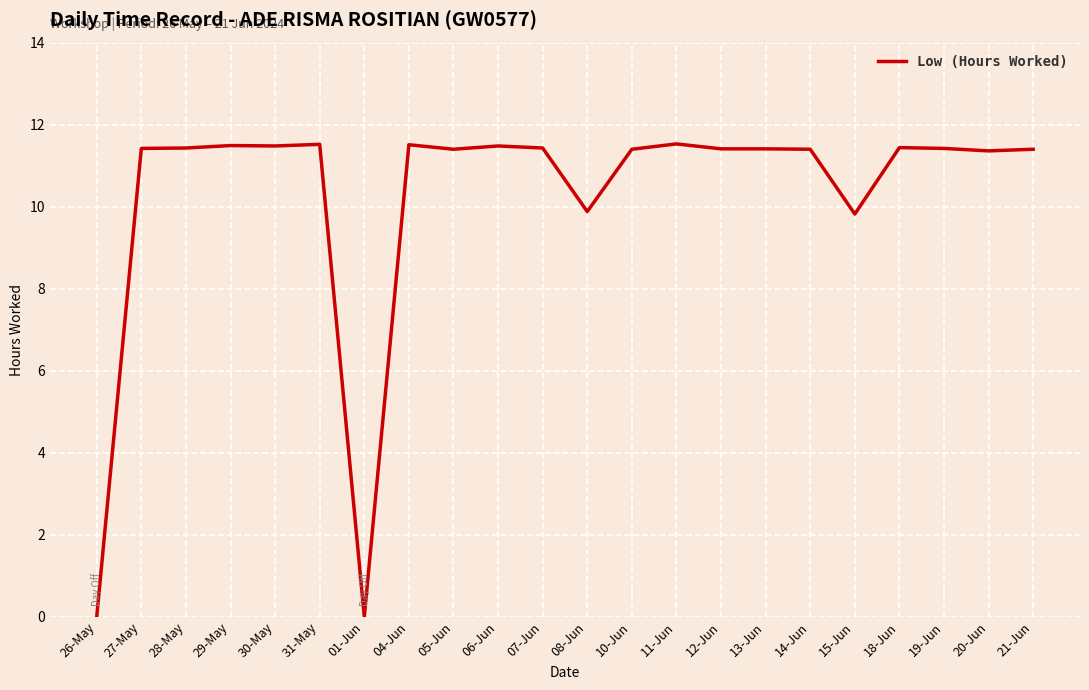

What is the average value?

10.3